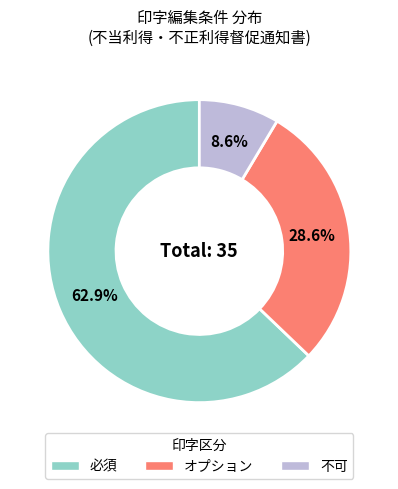

What percentage do 不可 and 必須 together represent?

71.4%